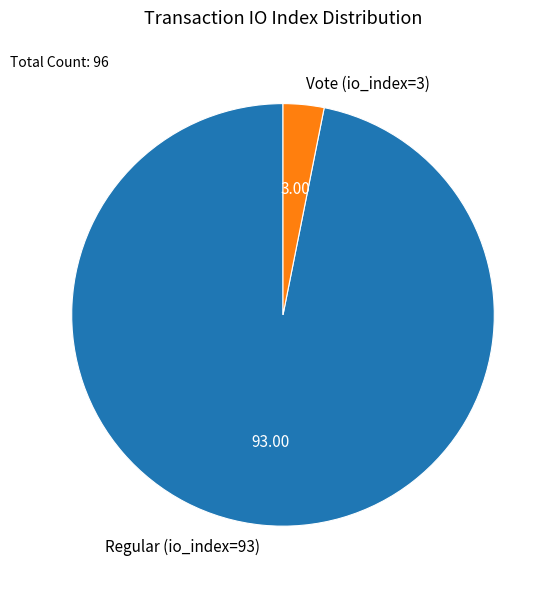

Which has a higher value, Regular (io_index=93) or Vote (io_index=3)?

Regular (io_index=93)